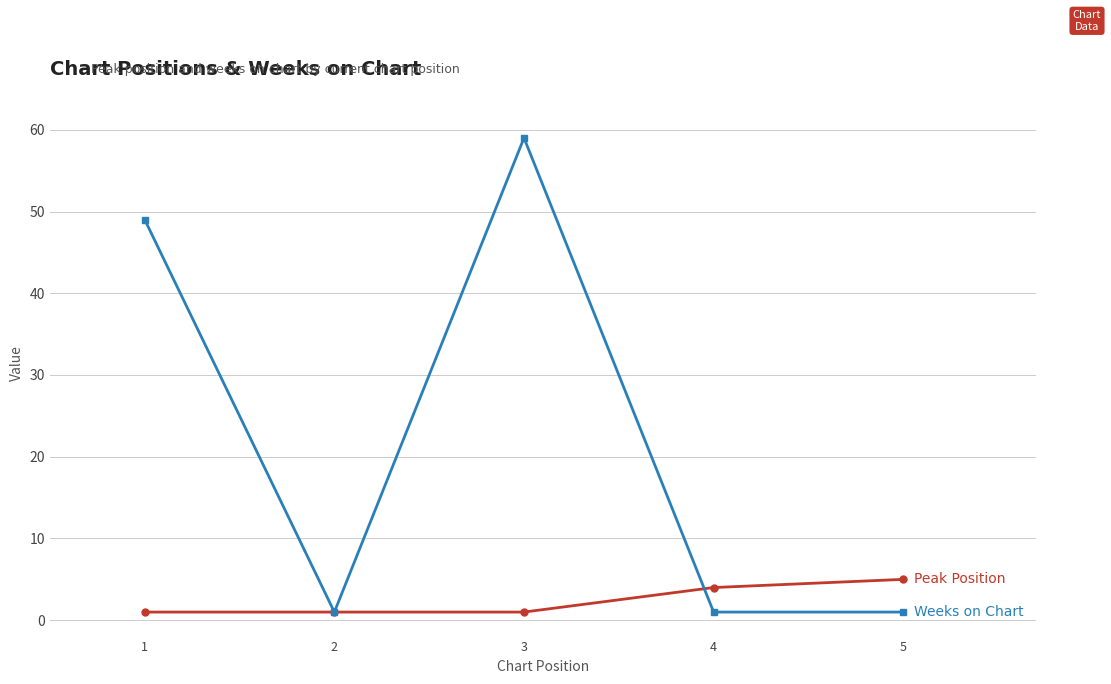

How many lines are shown in the chart?

2